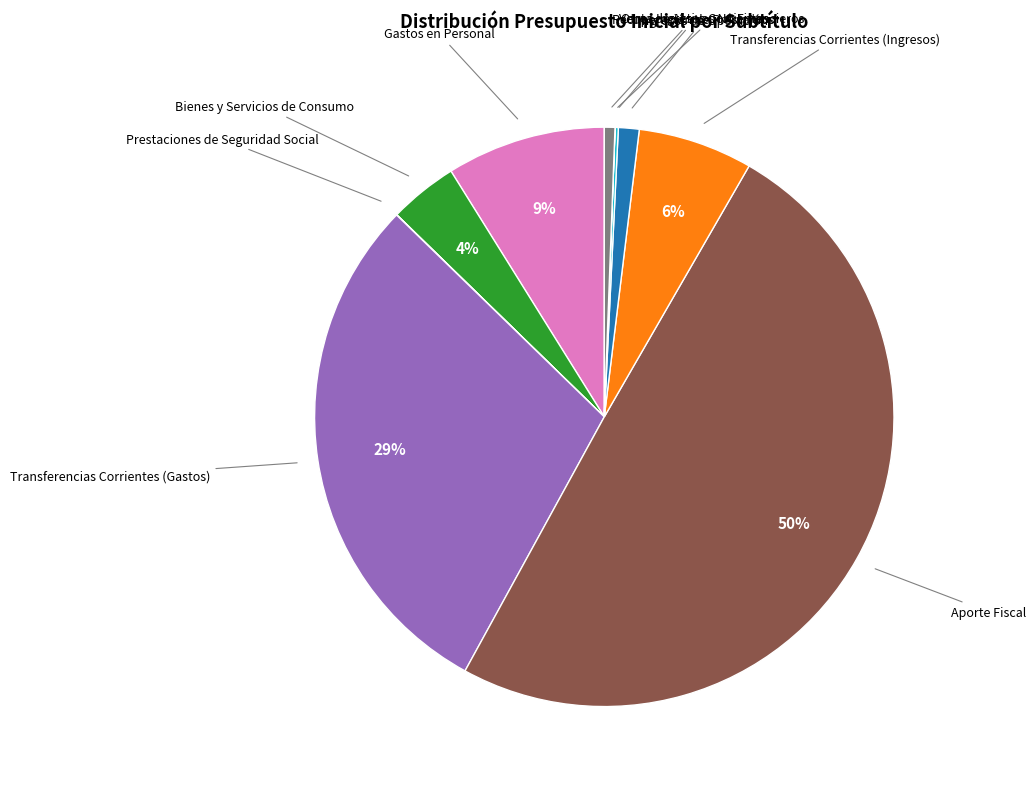

To the nearest percent, what is the average slice percentage?

10%